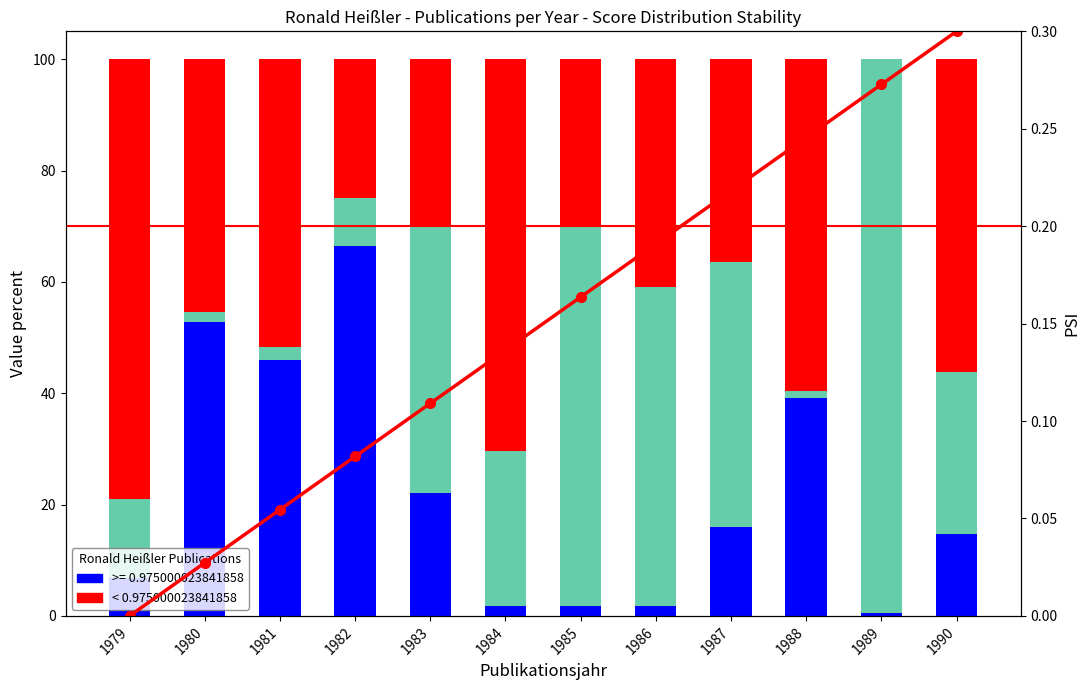

What is the sum of all < 0.975000023841858 values?

525.0